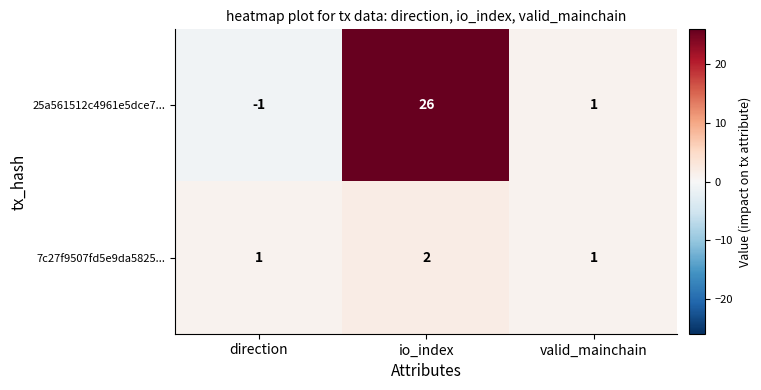

Which category has the highest value across all series?

io_index